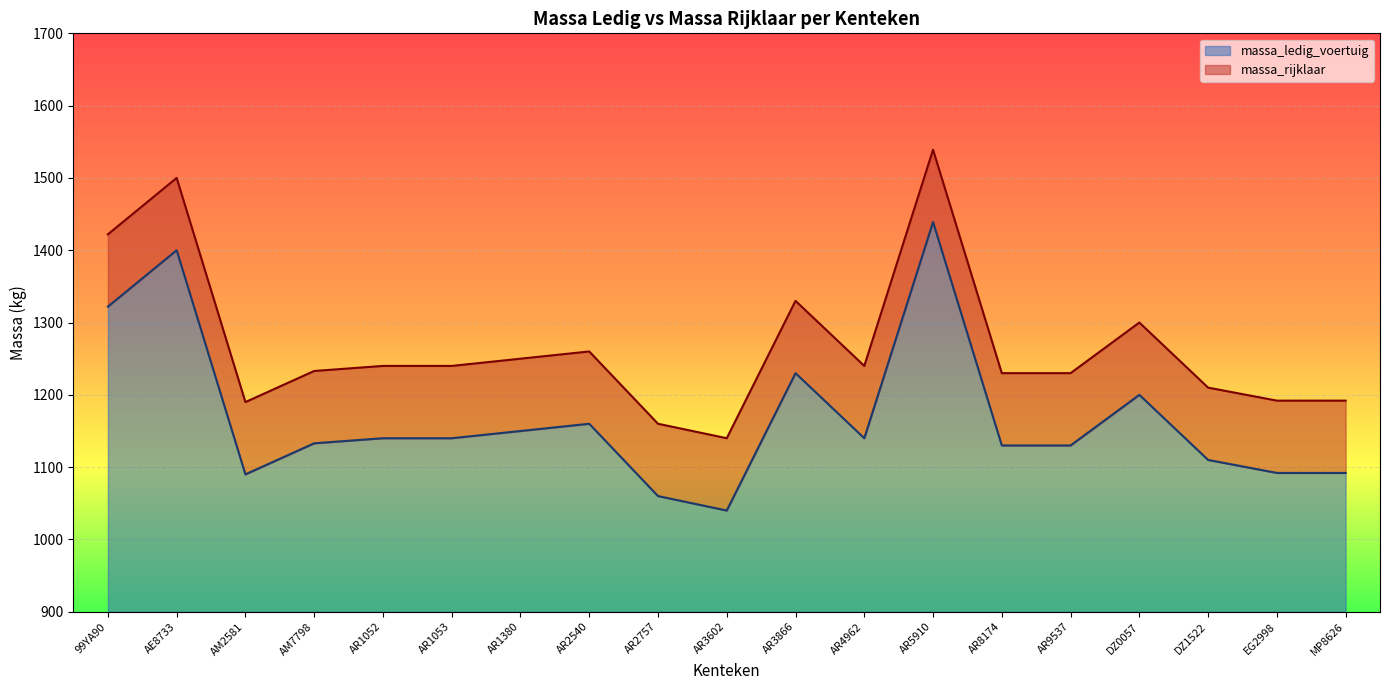

Reading left to right, what are all the values shown in this chart?

massa_ledig_voertuig: 99YA90=1322	AE8733=1400	AM2581=1090	AM7798=1133	AR1052=1140	AR1053=1140	AR1380=1150	AR2540=1160	AR2757=1060	AR3602=1040	AR3866=1230	AR4962=1140	AR5910=1439	AR8174=1130	AR9537=1130	DZ0057=1200	DZ1522=1110	EG2998=1092	MP8626=1092
massa_rijklaar: 99YA90=1422	AE8733=1500	AM2581=1190	AM7798=1233	AR1052=1240	AR1053=1240	AR1380=1250	AR2540=1260	AR2757=1160	AR3602=1140	AR3866=1330	AR4962=1240	AR5910=1539	AR8174=1230	AR9537=1230	DZ0057=1300	DZ1522=1210	EG2998=1192	MP8626=1192